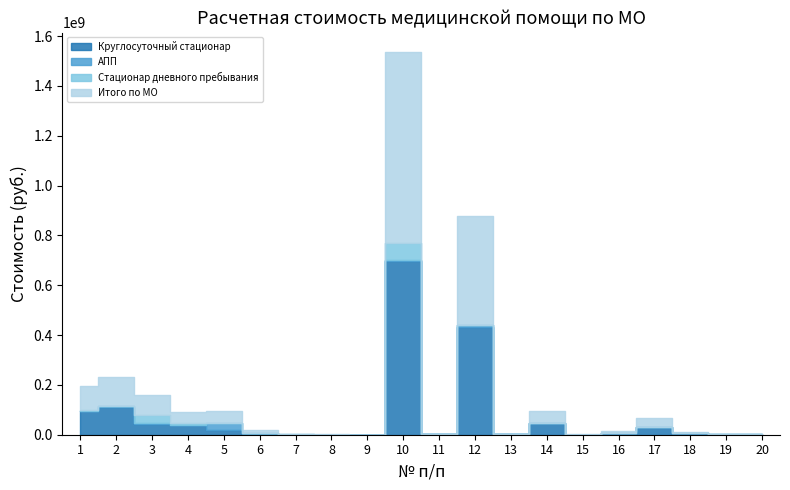

What is the value of the Круглосуточный стационар point at the 4th from the left?

39423445